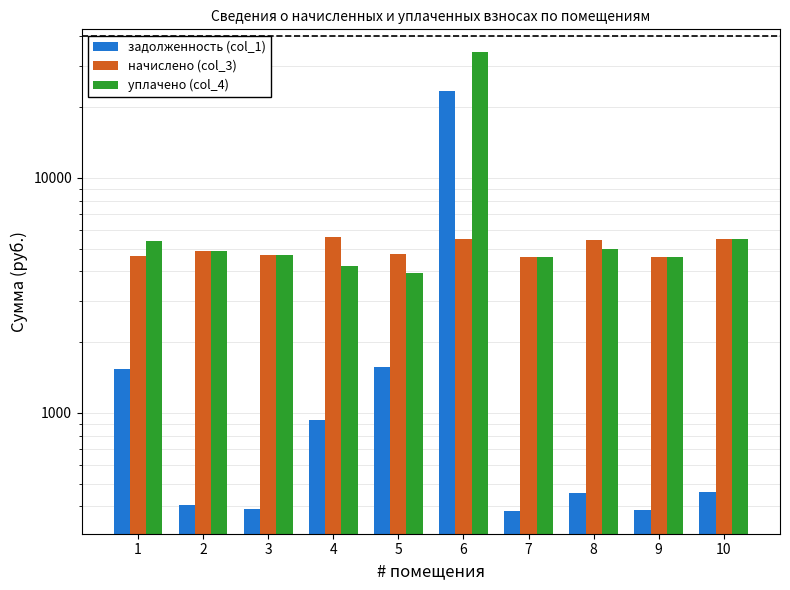

What is the difference between the задолженность (col_1) values at 4 and 1?

607.0